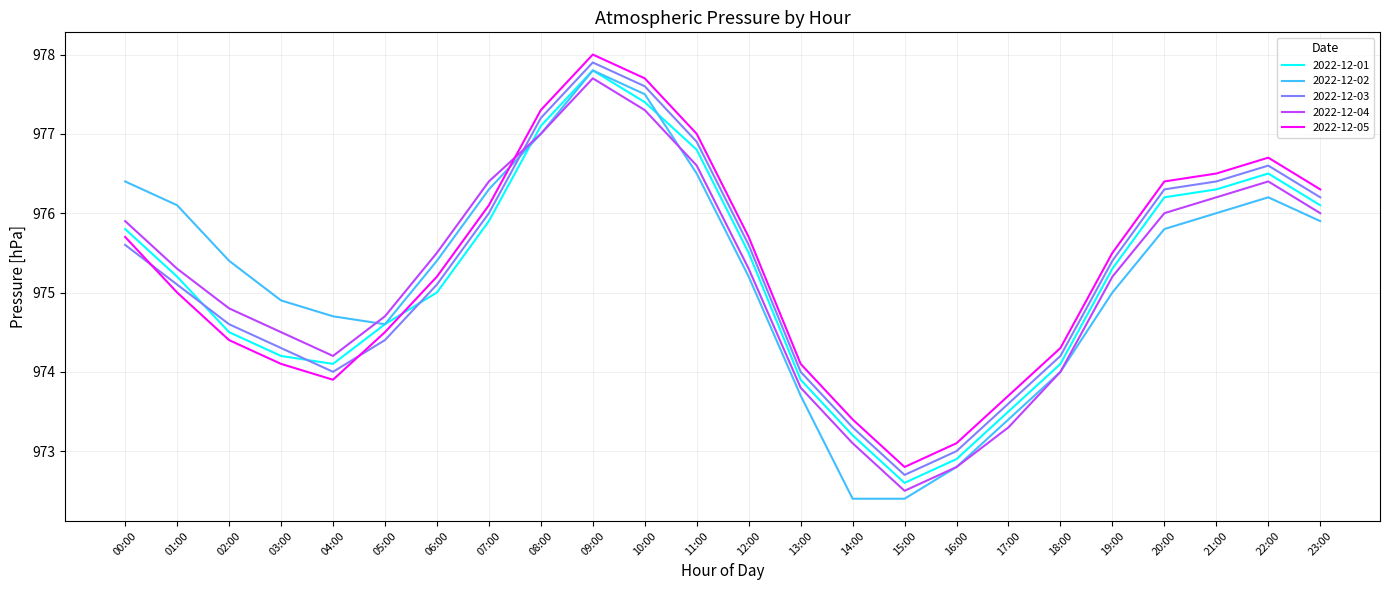

At which label does 2022-12-03 first exceed 975?

00:00